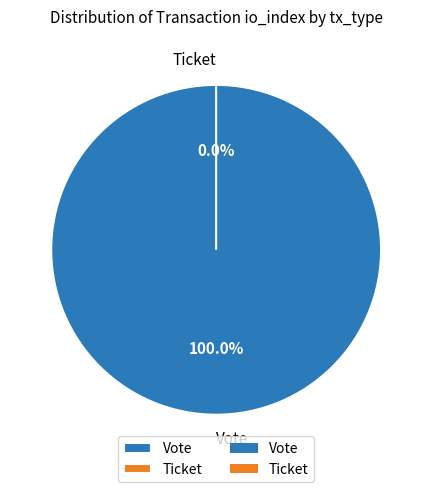

Count the number of slices in the pie.

2